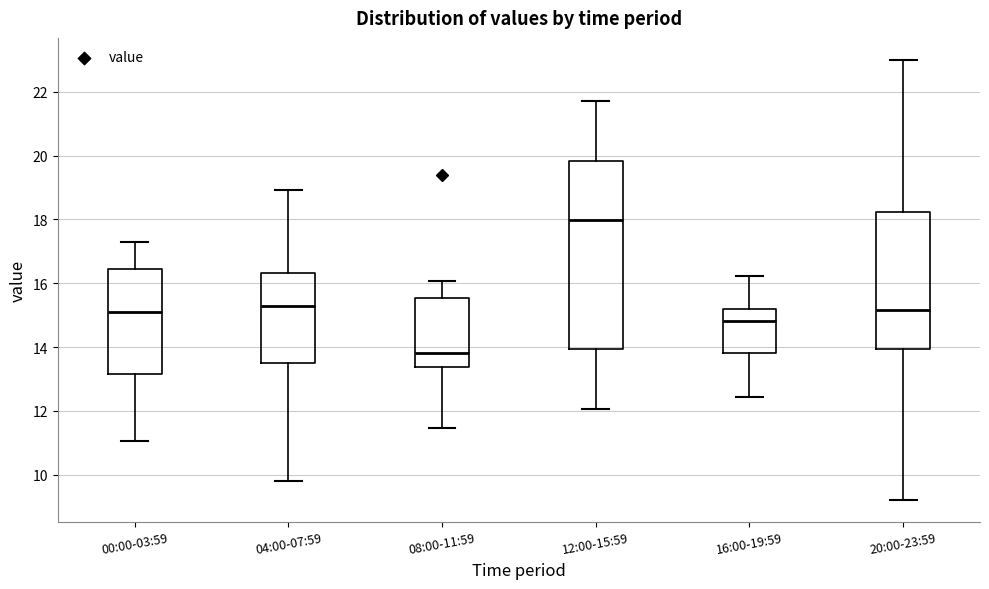

Where is the lower edge of the box for 00:00-03:59 on the y-axis? The values are not printed on the chart, so give them approximately, as read against the axis.

13.2